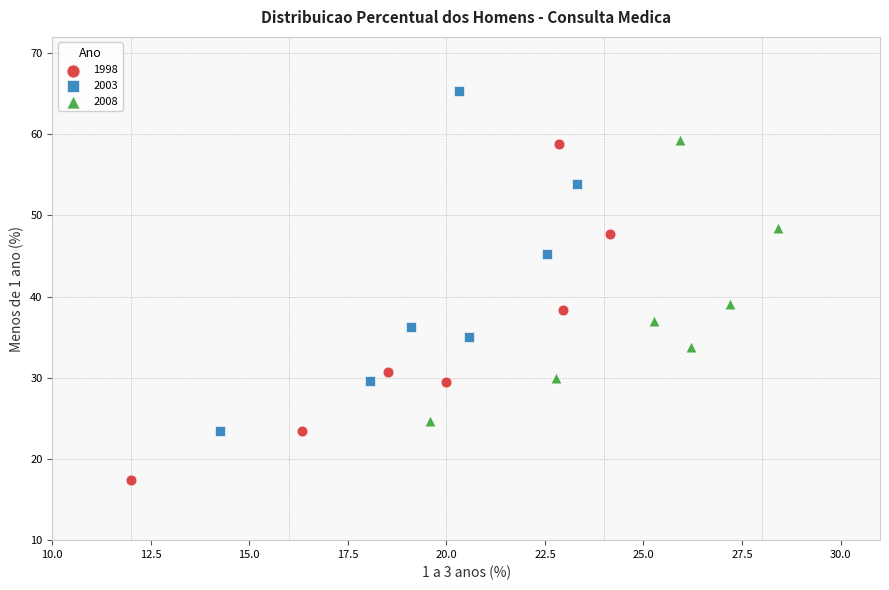

Which series contains the lowest Y value?

1998